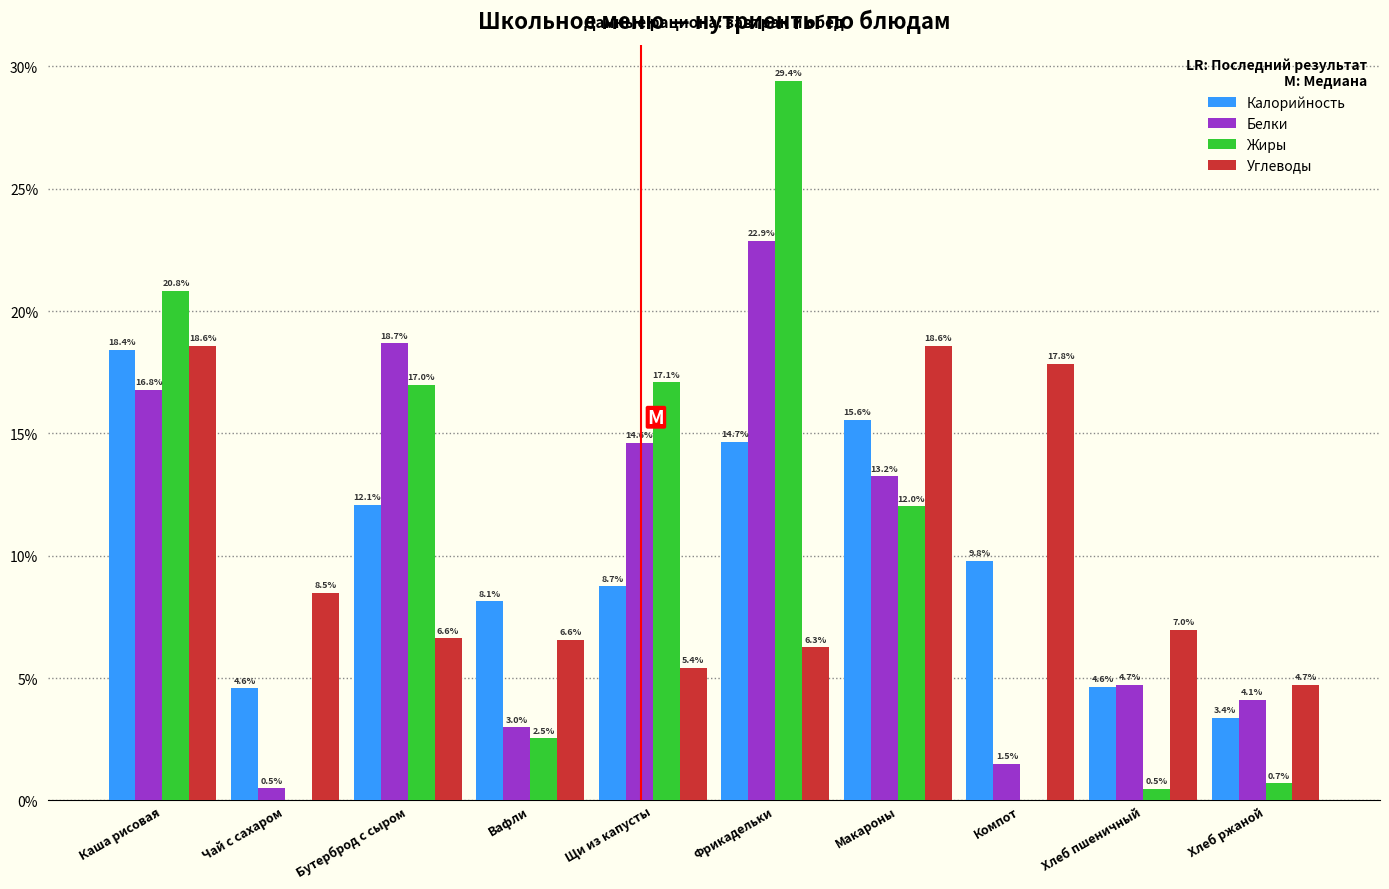

Reading left to right, list all the values displayed in this chart.

Калорийность: Каша рисовая=18.4	Чай с сахаром=4.6	Бутерброд с сыром=12.1	Вафли=8.1	Щи из капусты=8.7	Фрикадельки=14.7	Макароны=15.6	Компот=9.8	Хлеб пшеничный=4.6	Хлеб ржаной=3.4
Белки: Каша рисовая=16.8	Чай с сахаром=0.5	Бутерброд с сыром=18.7	Вафли=3.0	Щи из капусты=14.6	Фрикадельки=22.9	Макароны=13.2	Компот=1.5	Хлеб пшеничный=4.7	Хлеб ржаной=4.1
Жиры: Каша рисовая=20.8	Чай с сахаром=0.0	Бутерброд с сыром=17.0	Вафли=2.5	Щи из капусты=17.1	Фрикадельки=29.4	Макароны=12.0	Компот=0.0	Хлеб пшеничный=0.5	Хлеб ржаной=0.7
Углеводы: Каша рисовая=18.6	Чай с сахаром=8.5	Бутерброд с сыром=6.6	Вафли=6.6	Щи из капусты=5.4	Фрикадельки=6.3	Макароны=18.6	Компот=17.8	Хлеб пшеничный=7.0	Хлеб ржаной=4.7